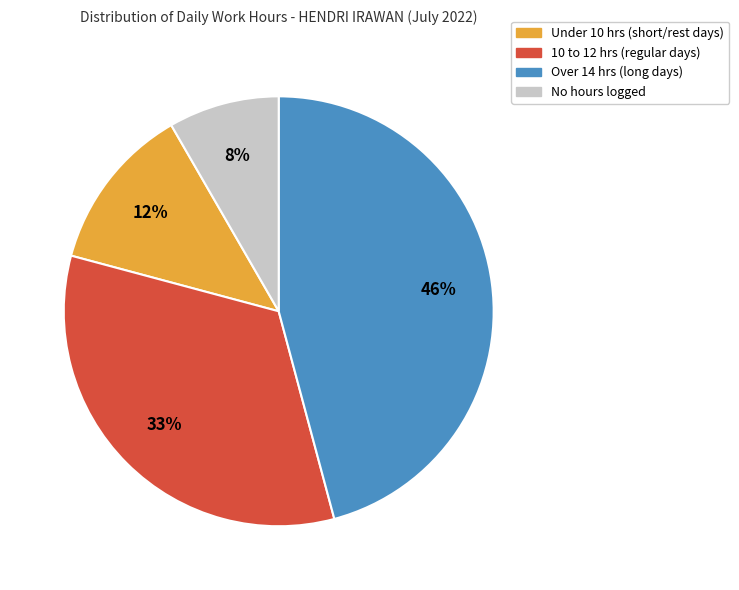

Count the number of slices in the pie.

4